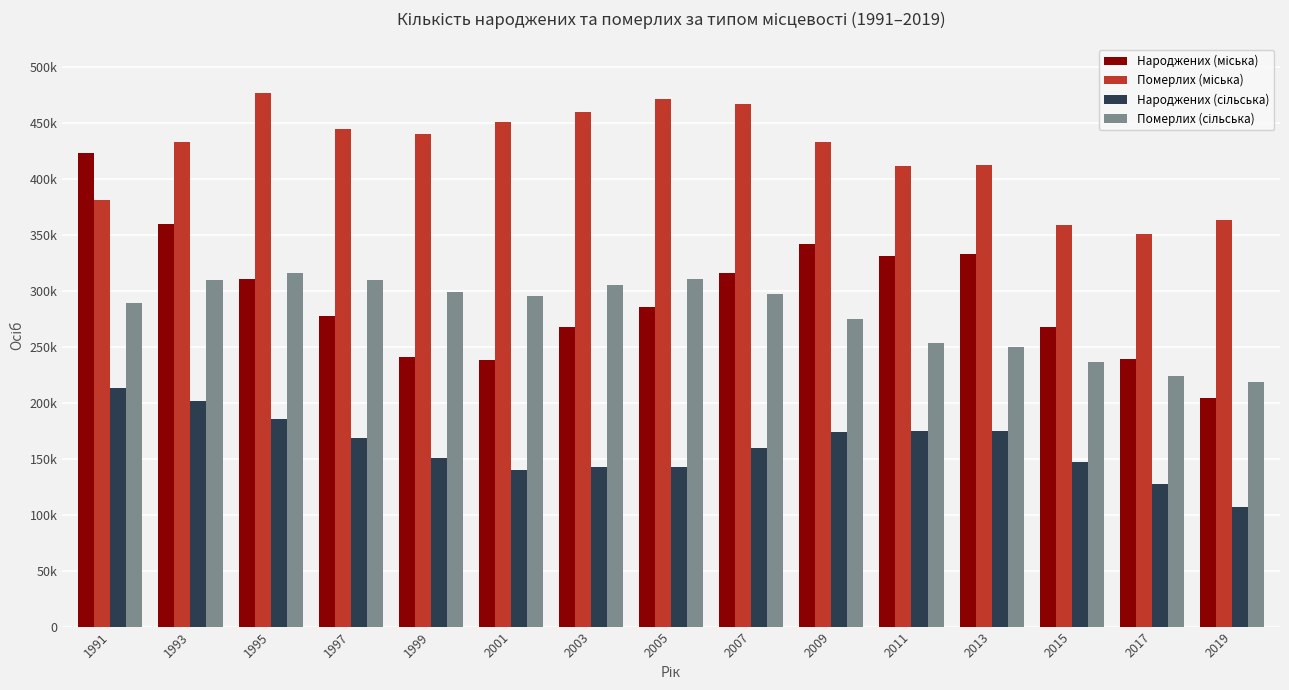

Are the bars horizontal?

No